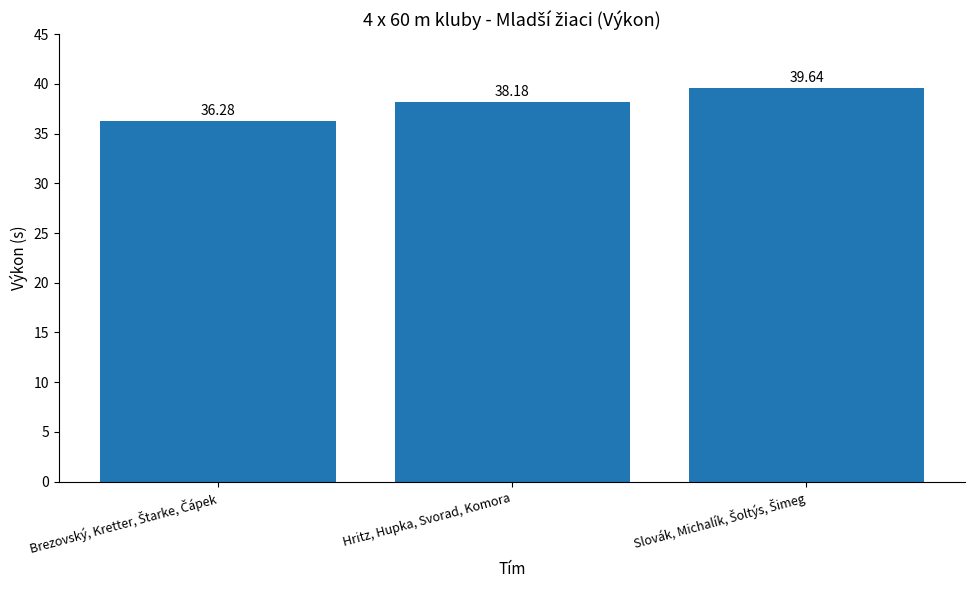

Is it true that the value at Hritz, Hupka, Svorad, Komora is 38.2?

True